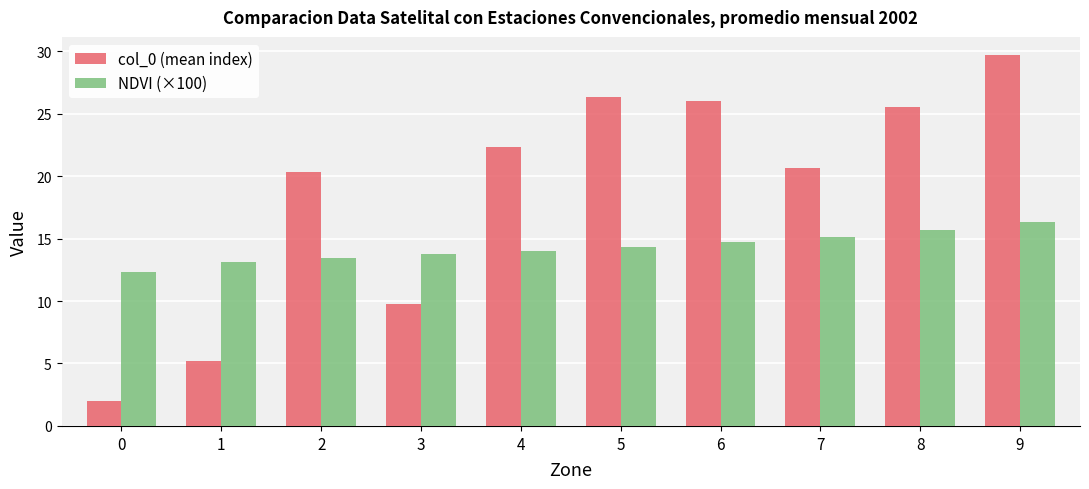

What is the maximum value for NDVI (×100)?

16.3